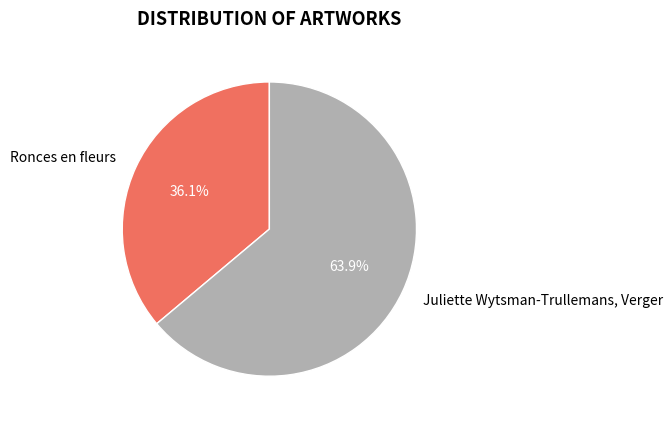

How many segments does this pie chart have?

2